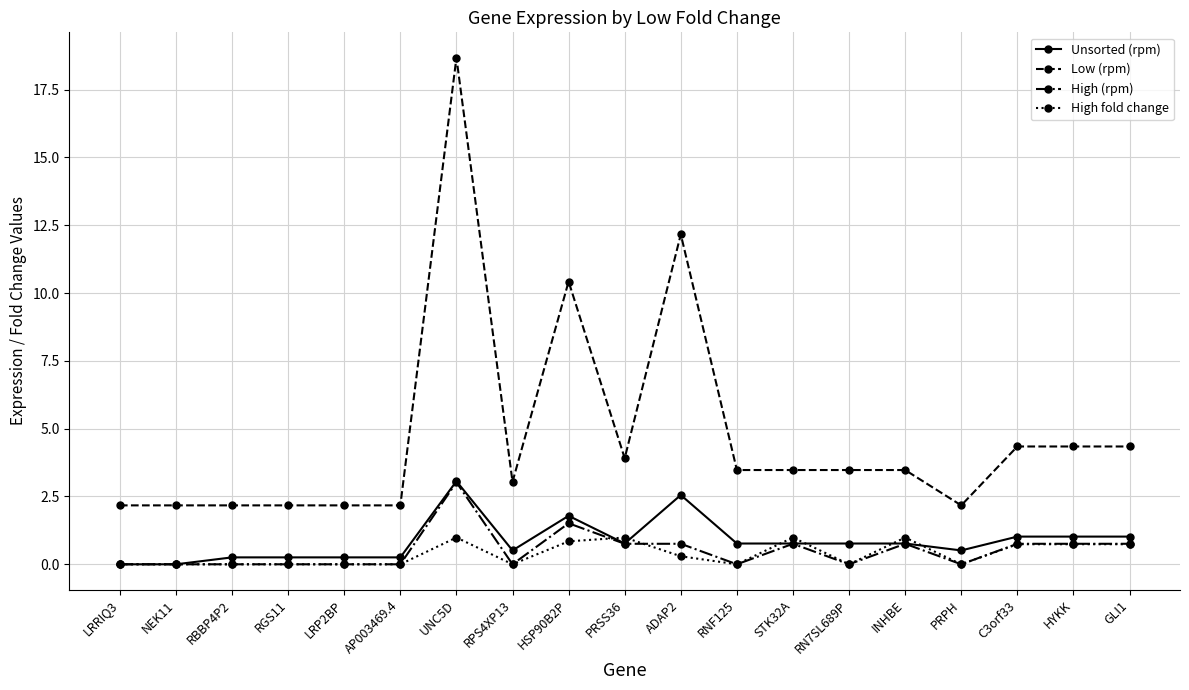

Count the number of data series in this chart.

4